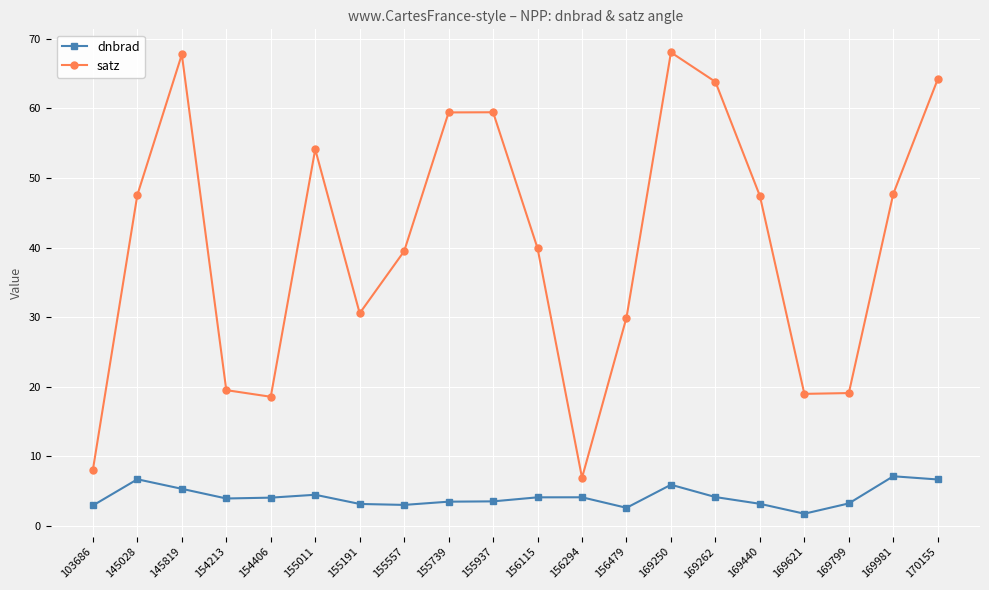

Which series has the largest total across all categories?

satz